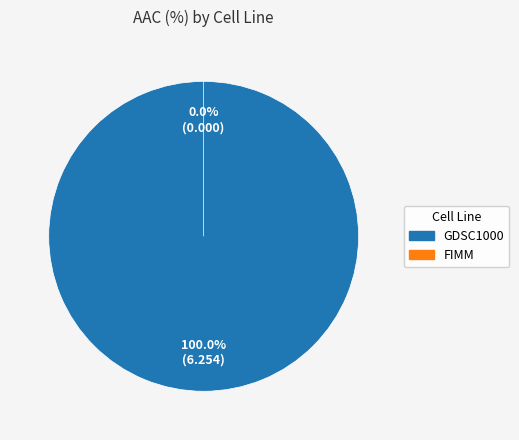

Do GDSC1000 and FIMM together represent more than half of the pie?

Yes